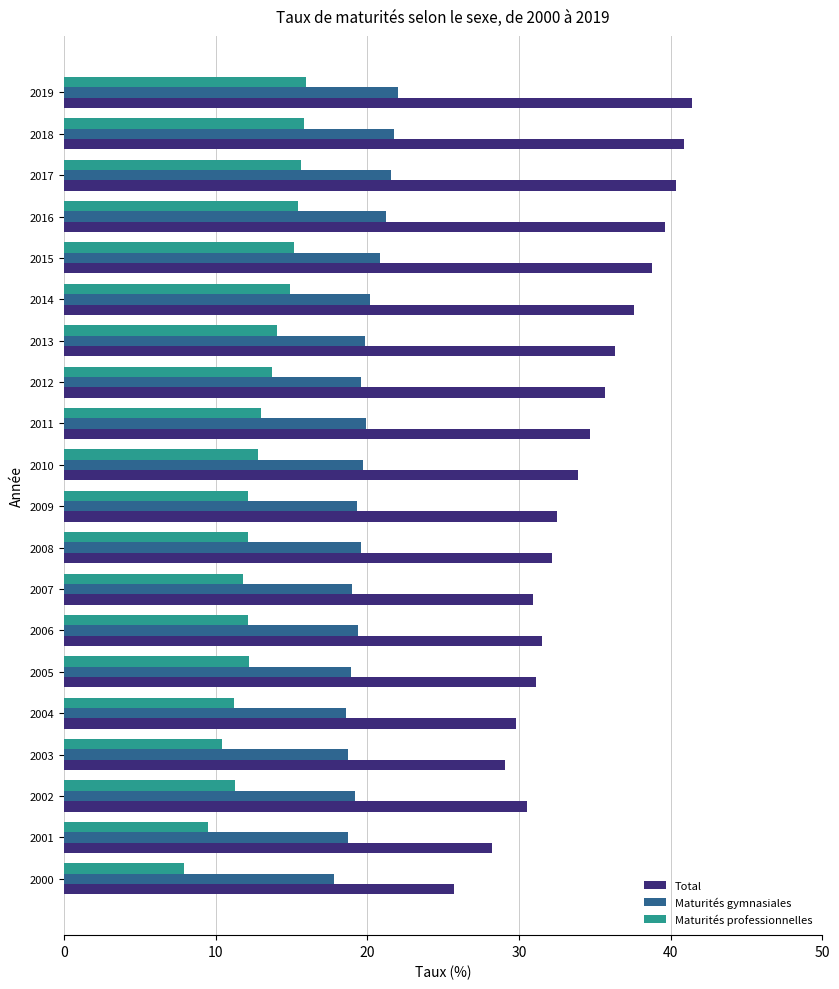

True or false: Maturités professionnelles has a value of 7.4 at 2007.

False